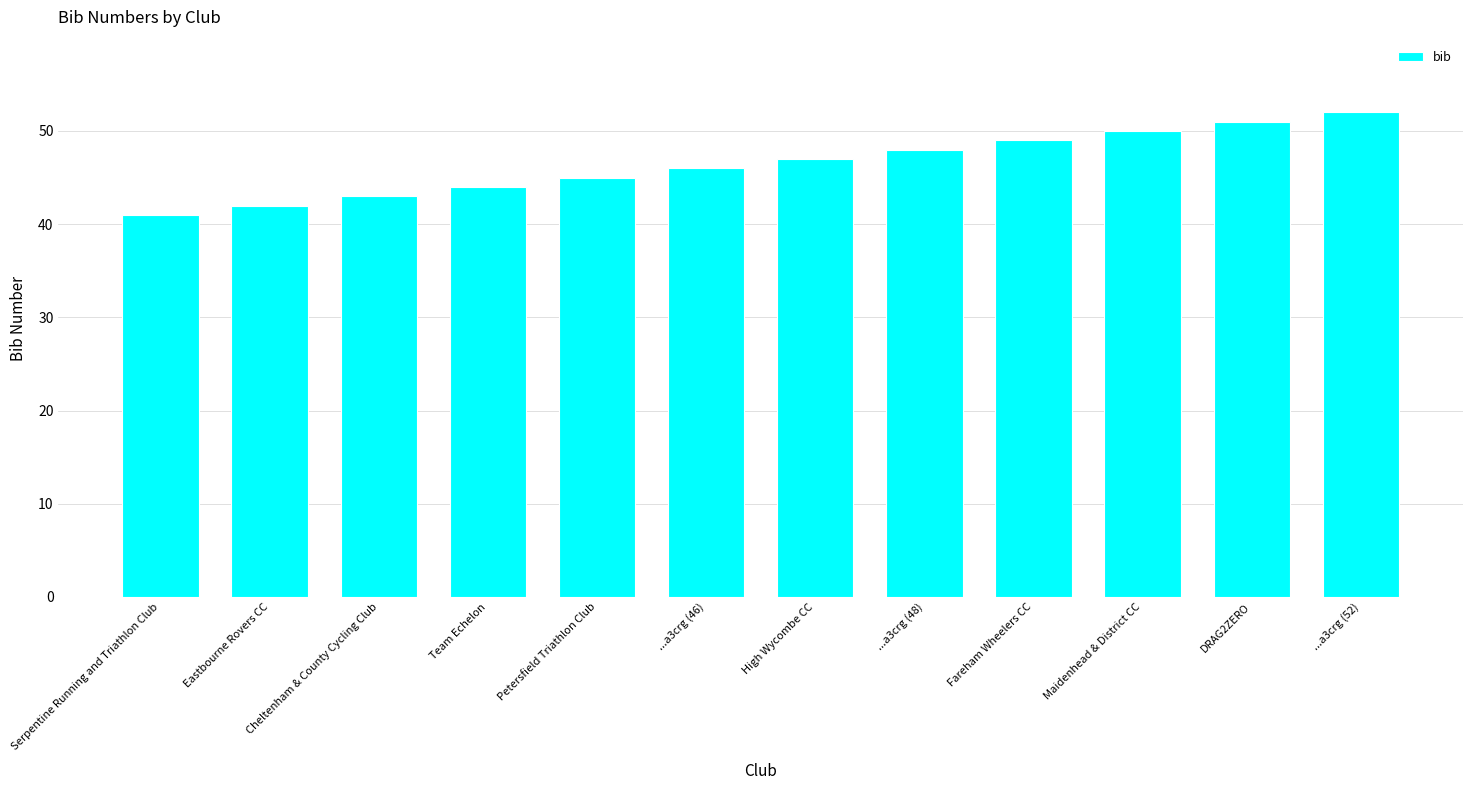

Between ...a3crg (52) and ...a3crg (46), which is larger?

...a3crg (52)